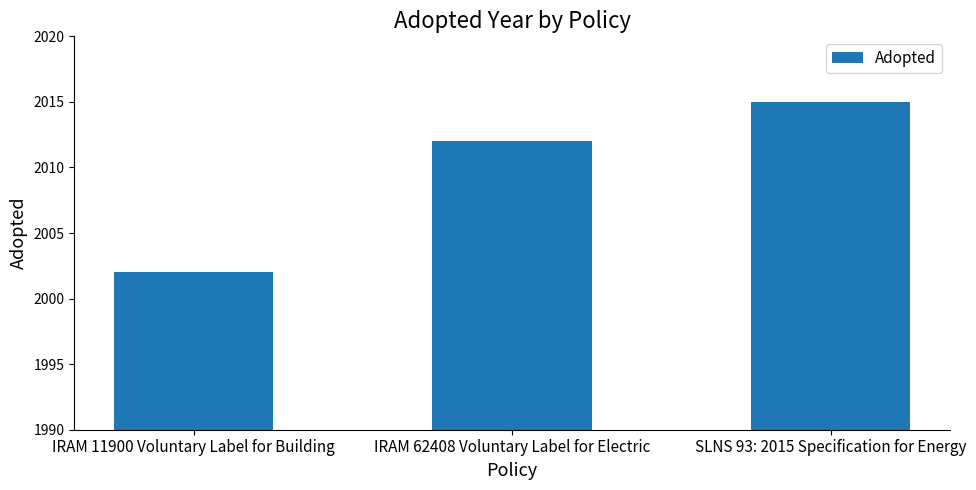

What is the smallest value displayed?

2002